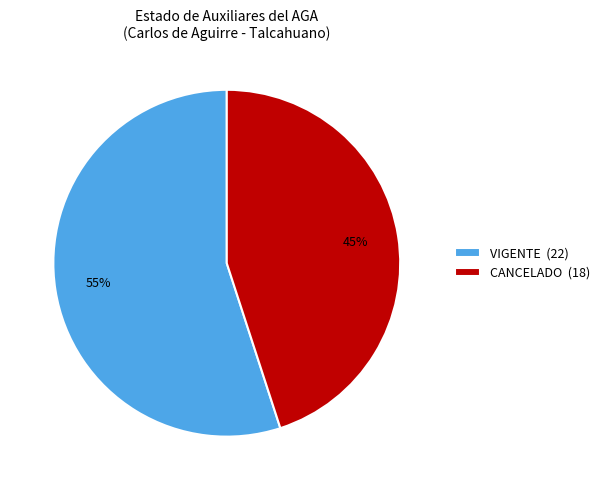

Between CANCELADO (18) and VIGENTE (22), which is larger?

VIGENTE (22)